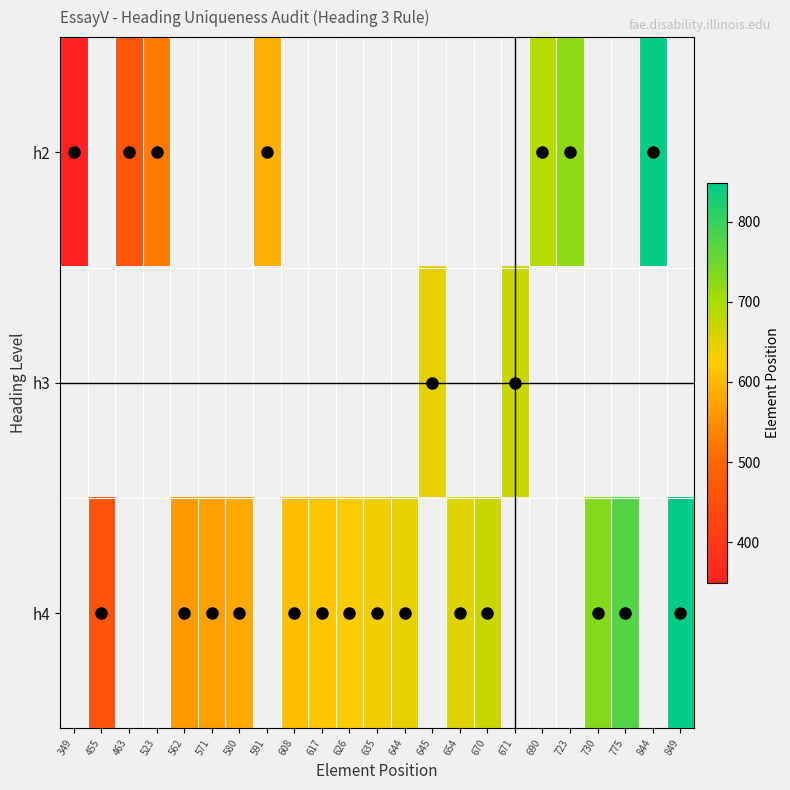

Is the value of h2 at 626 greater than the value of h4 at 523?

No